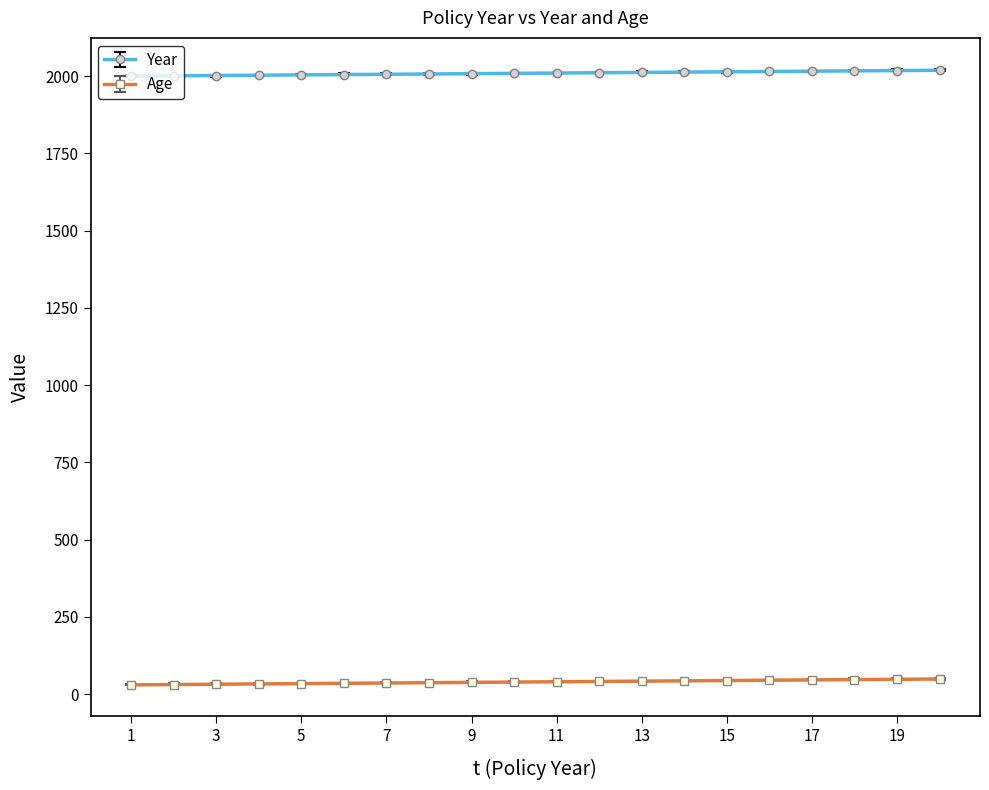

What are all the series names shown in the legend?

Year, Age